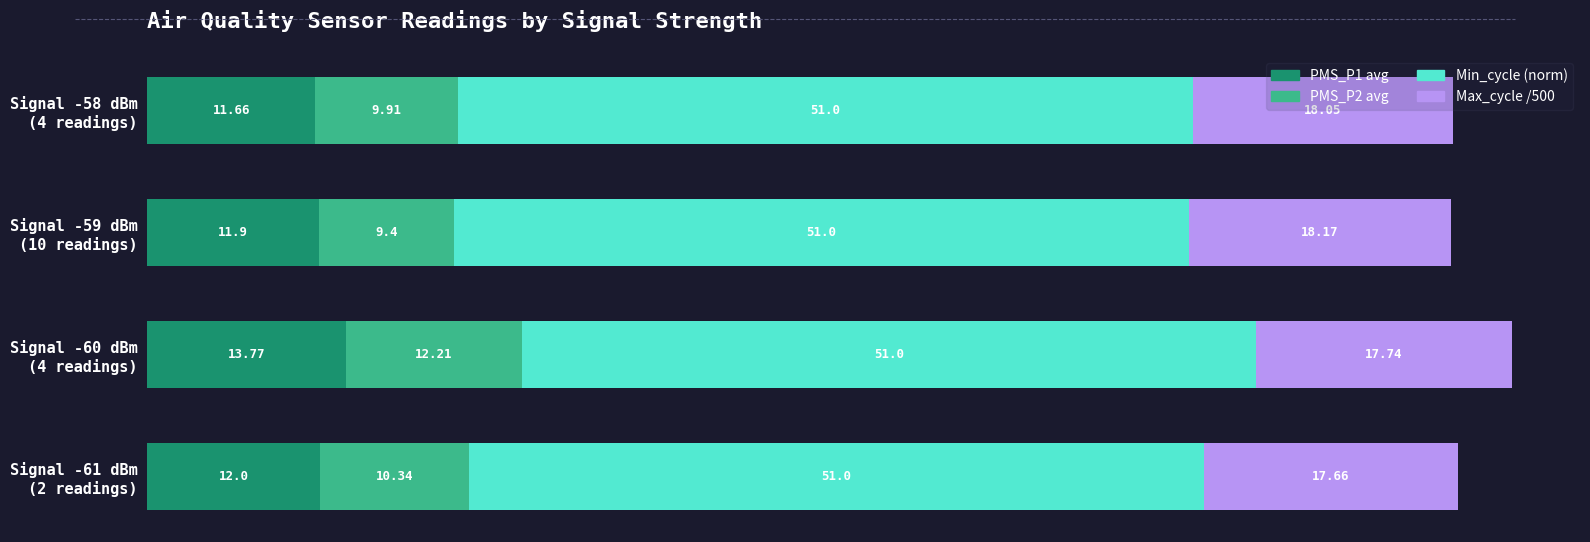

How many data points in PMS_P1 avg are less than 12?

2